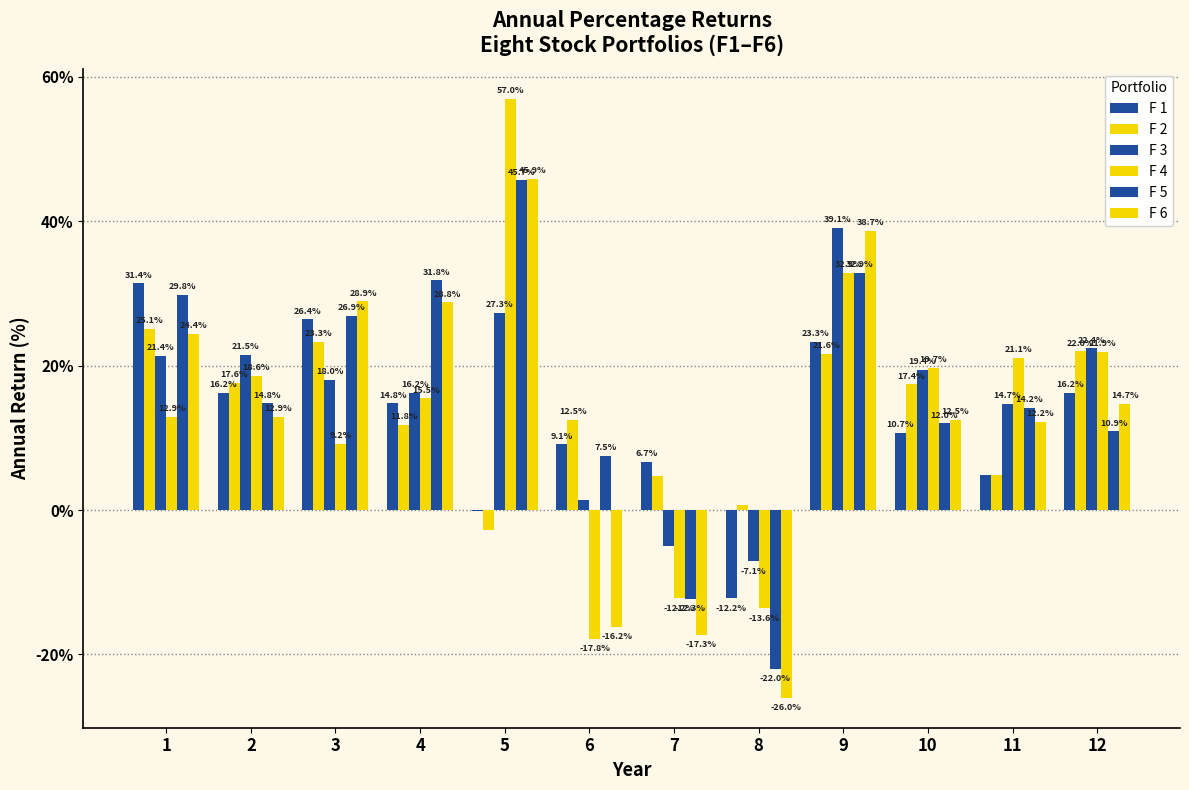

Are the bars horizontal?

No